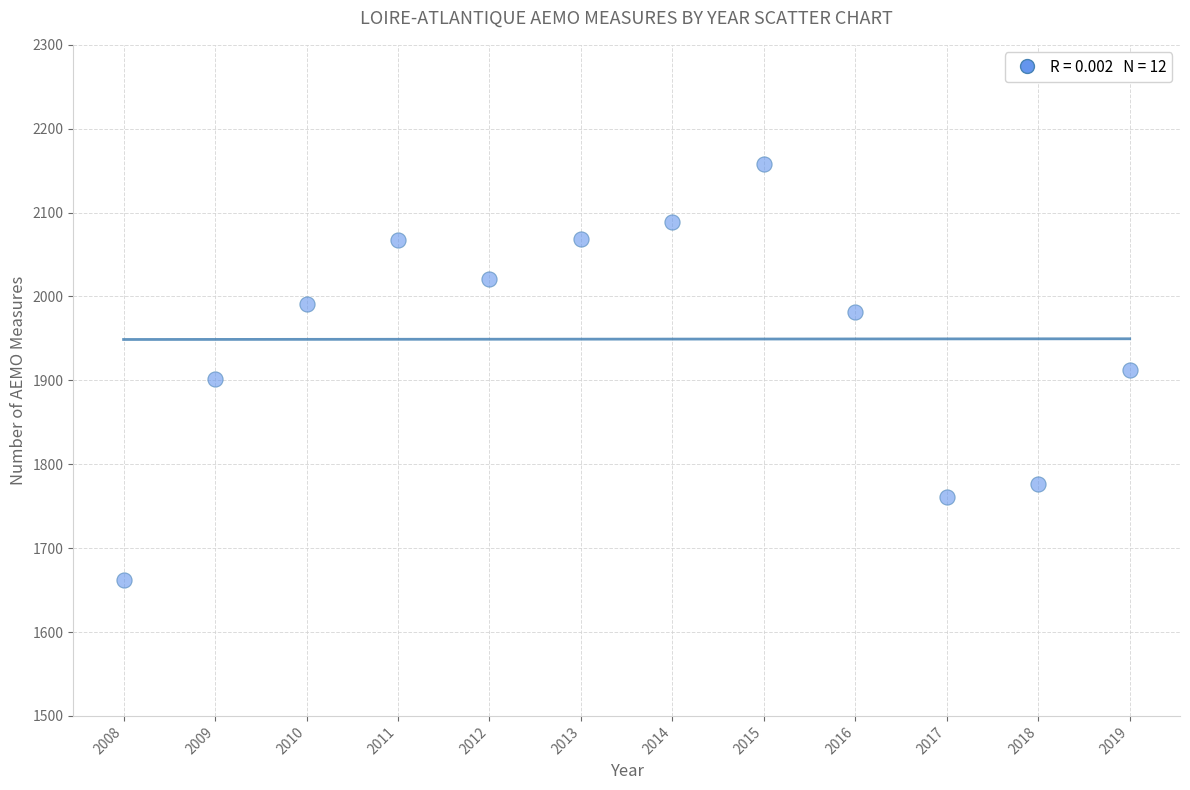

What is the range of Y values (max minus min)?

496